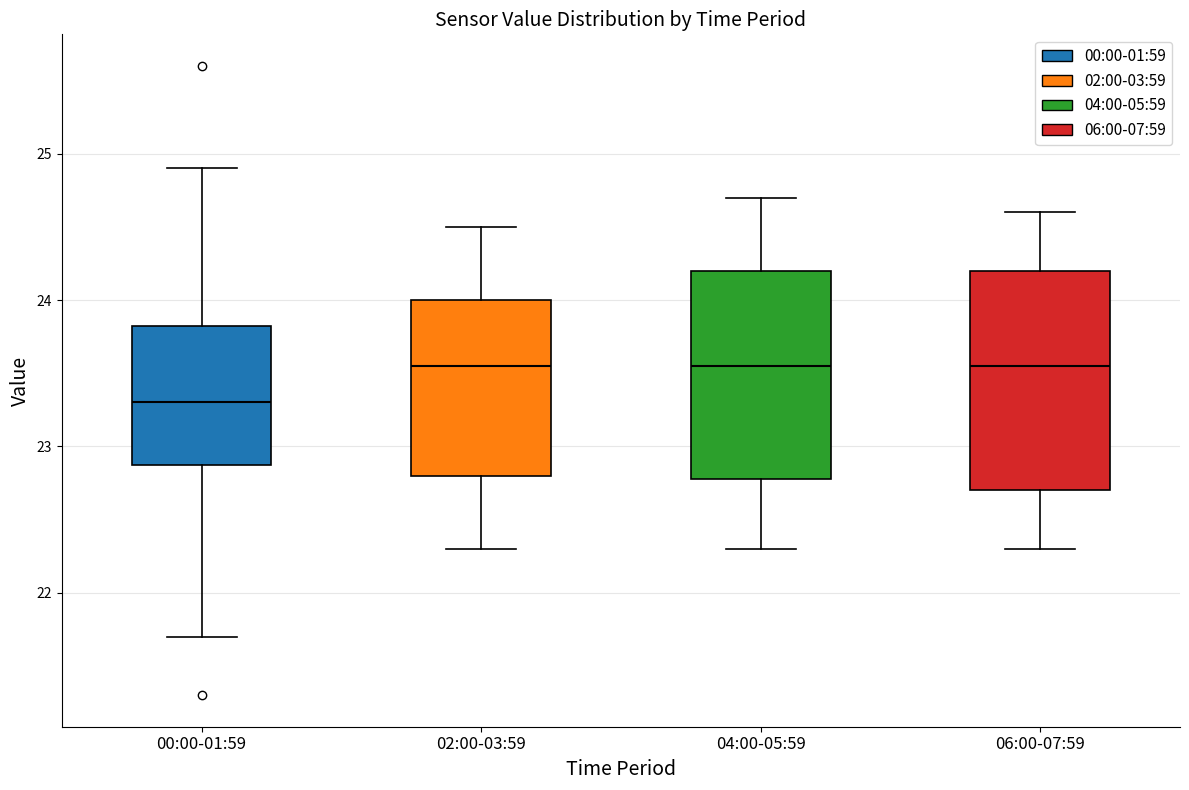

Which box has the lowest median line?

00:00-01:59